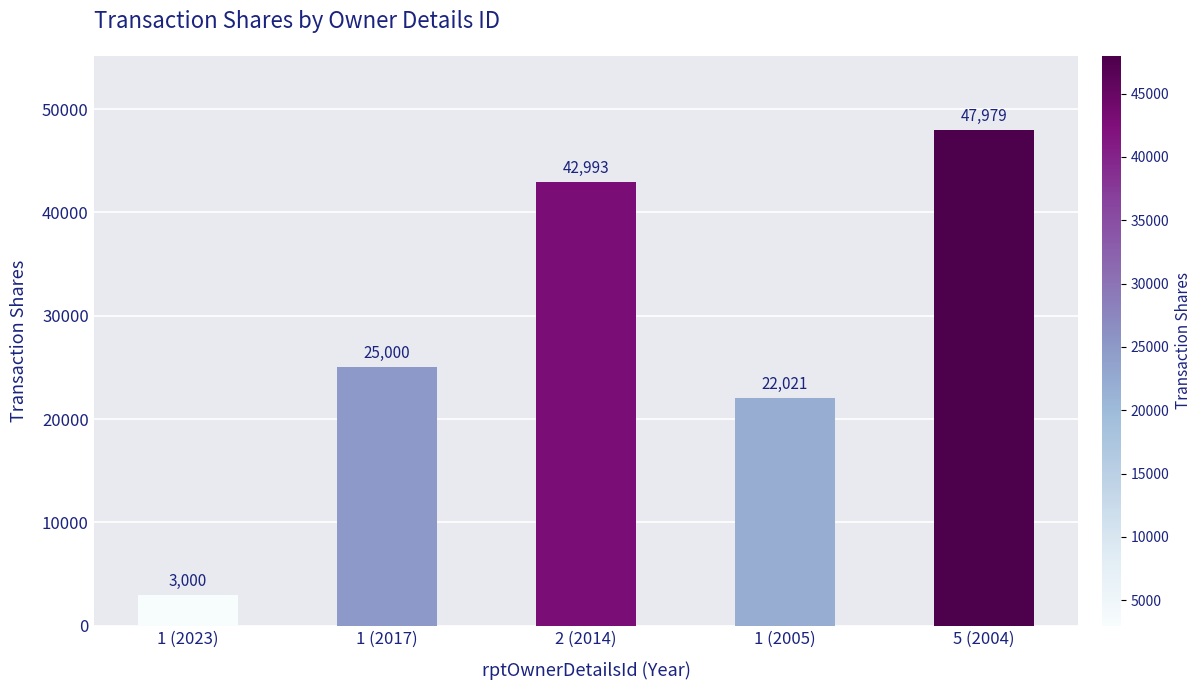

What is the average value?

28199